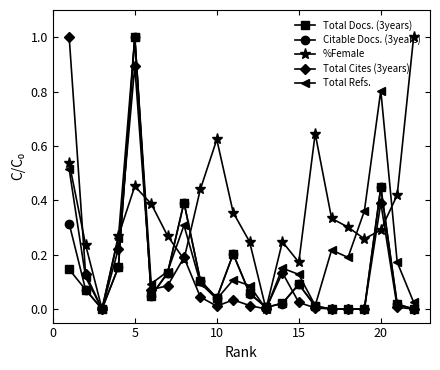

Which series has the largest total across all categories?

%Female